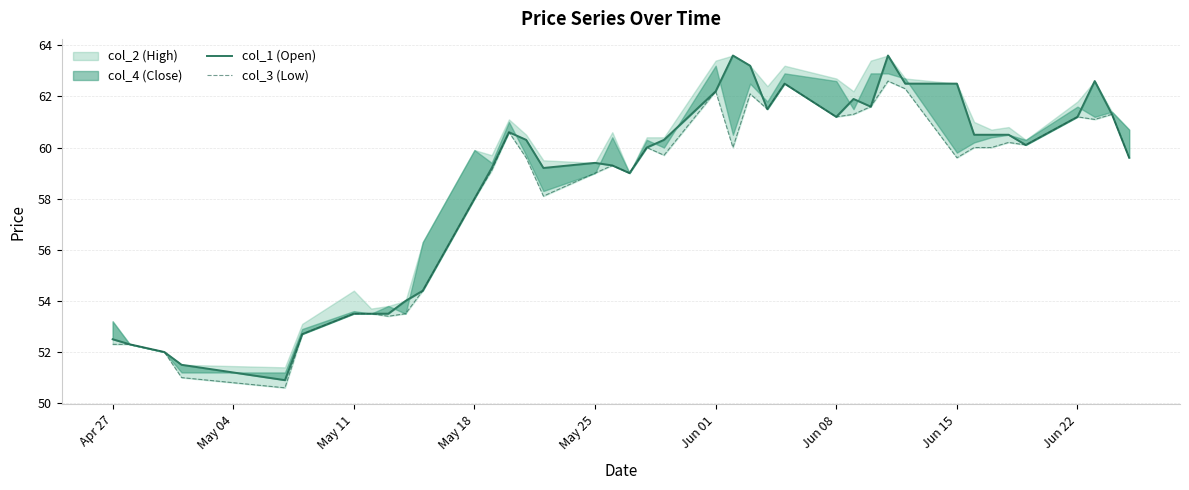

What is the value of the col_3 (Low) point at the 5th from the left?

50.6